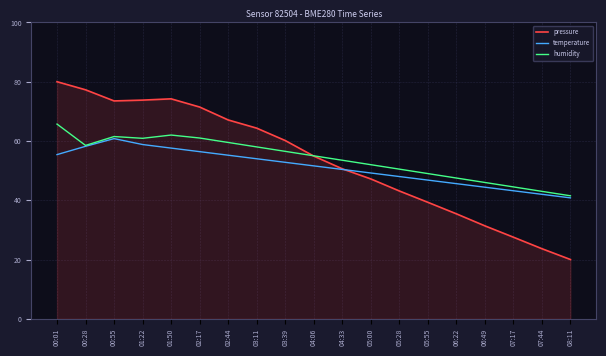

What position from the left is 04:06?

10